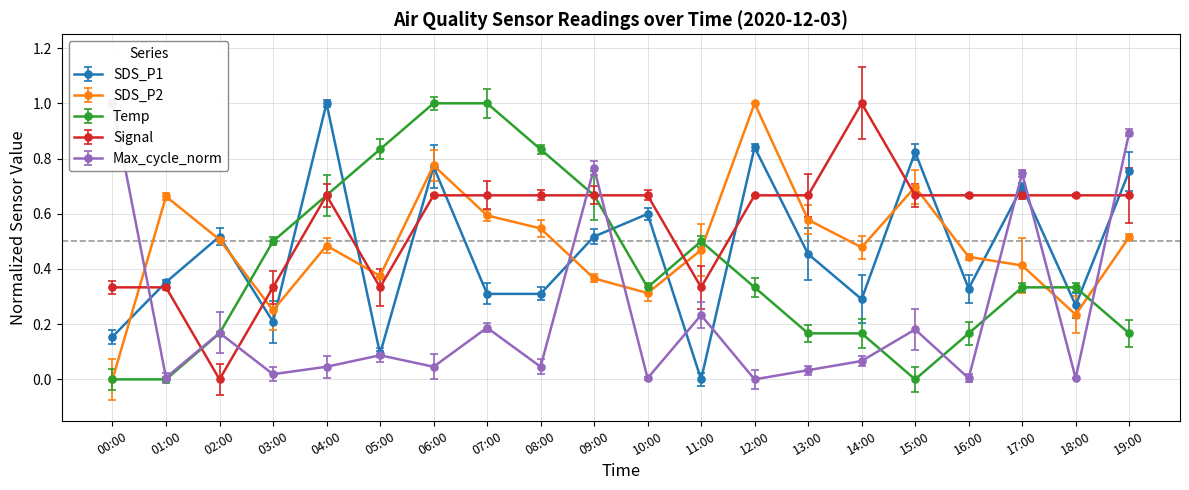

Reading left to right, what are all the values shown in this chart?

SDS_P1: 0.2	0.4	0.5	0.2	1.0	0.1	0.8	0.3	0.3	0.5	0.6	0.0	0.8	0.5	0.3	0.8	0.3	0.7	0.3	0.8
SDS_P2: 0.0	0.7	0.5	0.2	0.5	0.4	0.8	0.6	0.5	0.4	0.3	0.5	1.0	0.6	0.5	0.7	0.4	0.4	0.2	0.5
Temp: 0.0	0.0	0.2	0.5	0.7	0.8	1.0	1.0	0.8	0.7	0.3	0.5	0.3	0.2	0.2	0.0	0.2	0.3	0.3	0.2
Signal: 0.3	0.3	0.0	0.3	0.7	0.3	0.7	0.7	0.7	0.7	0.7	0.3	0.7	0.7	1.0	0.7	0.7	0.7	0.7	0.7
Max_cycle_norm: 1.0	0.0	0.2	0.0	0.0	0.1	0.0	0.2	0.0	0.8	0.0	0.2	0.0	0.0	0.1	0.2	0.0	0.7	0.0	0.9